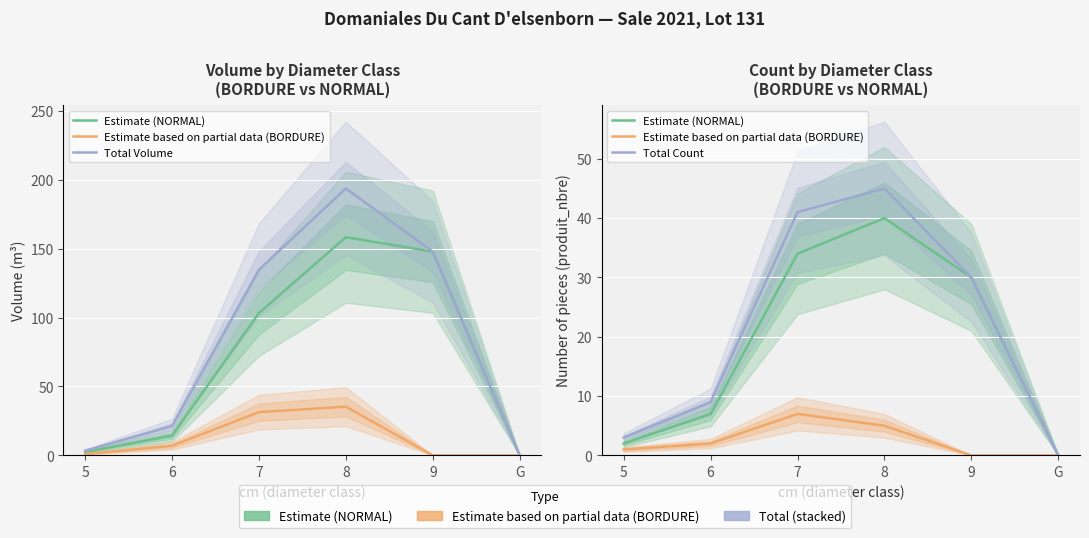

What is the difference between the Estimate (NORMAL) values at 9 and 7?

4.0